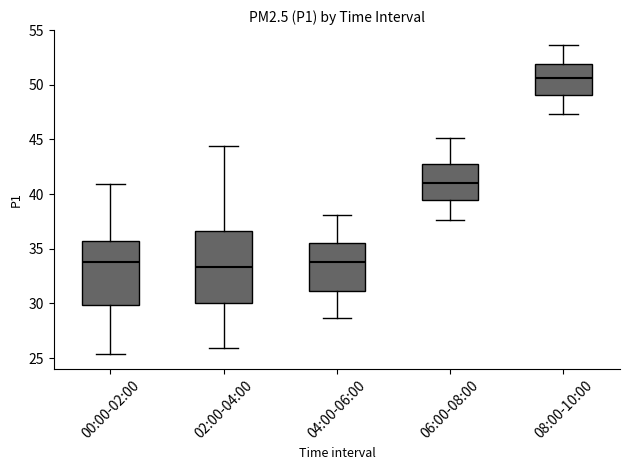

Which box is the tallest, from its lower edge to its upper edge?

02:00-04:00